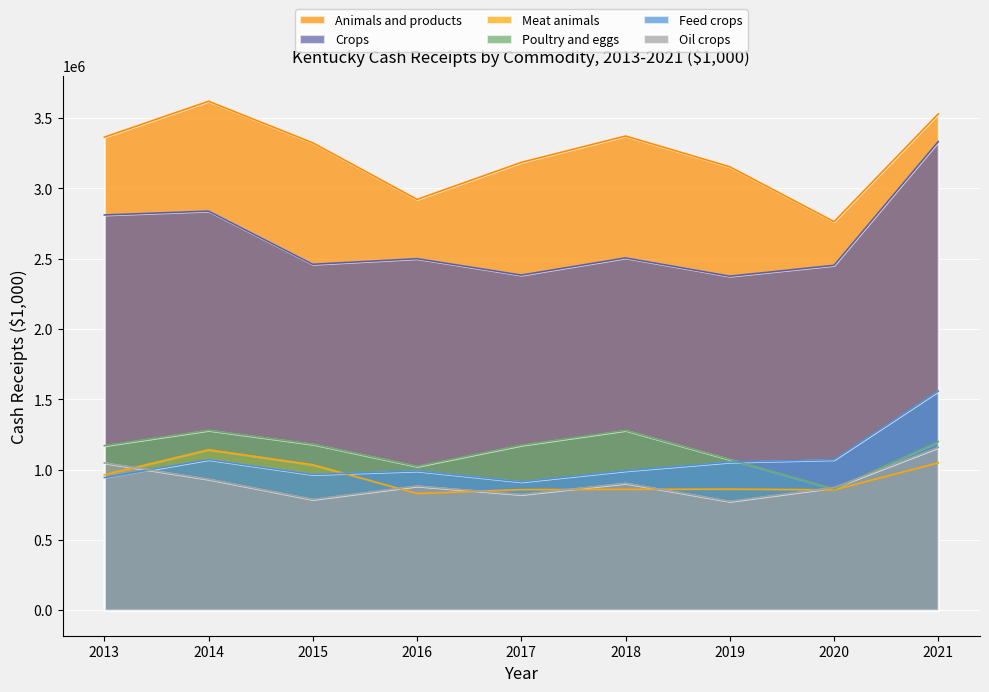

Reading left to right, extract all data points from this chart.

Animals and products: 3364723	3620034	3324316	2922073	3185578	3372807	3154005	2763805	3530210
Crops: 2811455	2838933	2460783	2500528	2383904	2506084	2376032	2453196	3333457
Meat animals: 963516	1141386	1034519	830263	858131	859860	861556	856390	1048795
Poultry and eggs: 1170664	1279817	1180928	1023623	1173845	1279297	1072581	862724	1198949
Feed crops: 944058	1071713	965758	990651	913788	991857	1053689	1070636	1558660
Oil crops: 1047940	932109	788400	883530	823333	903463	774556	872871	1157995